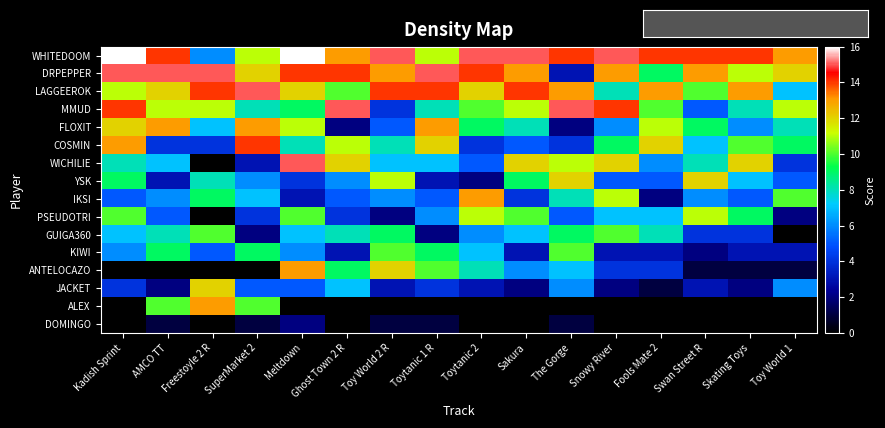

Reading left to right, extract all data points from this chart.

WHITEDOOM: Kadish Sprint=16	AMCO TT=14	Freestoyle 2 R=6	SuperMarket 2=11	Meltdown=16	Ghost Town 2 R=13	Toy World 2 R=15	Toytanic 1 R=11	Toytanic 2=15	Sakura=15	The Gorge=14	Snowy River=15	Fools Mate 2=14	Swan Street R=14	Skating Toys=14	Toy World 1=13
DRPEPPER: Kadish Sprint=15	AMCO TT=15	Freestoyle 2 R=15	SuperMarket 2=12	Meltdown=14	Ghost Town 2 R=14	Toy World 2 R=13	Toytanic 1 R=15	Toytanic 2=14	Sakura=13	The Gorge=3	Snowy River=13	Fools Mate 2=9	Swan Street R=13	Skating Toys=11	Toy World 1=12
LAGGEEROK: Kadish Sprint=11	AMCO TT=12	Freestoyle 2 R=14	SuperMarket 2=15	Meltdown=12	Ghost Town 2 R=10	Toy World 2 R=14	Toytanic 1 R=14	Toytanic 2=12	Sakura=14	The Gorge=13	Snowy River=8	Fools Mate 2=13	Swan Street R=10	Skating Toys=13	Toy World 1=7
MMUD: Kadish Sprint=14	AMCO TT=11	Freestoyle 2 R=11	SuperMarket 2=8	Meltdown=9	Ghost Town 2 R=15	Toy World 2 R=4	Toytanic 1 R=8	Toytanic 2=10	Sakura=11	The Gorge=15	Snowy River=14	Fools Mate 2=10	Swan Street R=5	Skating Toys=8	Toy World 1=11
FLOXIT: Kadish Sprint=12	AMCO TT=13	Freestoyle 2 R=7	SuperMarket 2=13	Meltdown=11	Ghost Town 2 R=2	Toy World 2 R=5	Toytanic 1 R=13	Toytanic 2=9	Sakura=8	The Gorge=2	Snowy River=6	Fools Mate 2=11	Swan Street R=9	Skating Toys=6	Toy World 1=8
COSMIN: Kadish Sprint=13	AMCO TT=4	Freestoyle 2 R=4	SuperMarket 2=14	Meltdown=8	Ghost Town 2 R=11	Toy World 2 R=8	Toytanic 1 R=12	Toytanic 2=4	Sakura=5	The Gorge=4	Snowy River=9	Fools Mate 2=12	Swan Street R=7	Skating Toys=10	Toy World 1=9
WICHILIE: Kadish Sprint=8	AMCO TT=7	Freestoyle 2 R=0	SuperMarket 2=3	Meltdown=15	Ghost Town 2 R=12	Toy World 2 R=7	Toytanic 1 R=7	Toytanic 2=5	Sakura=12	The Gorge=11	Snowy River=12	Fools Mate 2=6	Swan Street R=8	Skating Toys=12	Toy World 1=4
YSK: Kadish Sprint=9	AMCO TT=3	Freestoyle 2 R=8	SuperMarket 2=6	Meltdown=4	Ghost Town 2 R=6	Toy World 2 R=11	Toytanic 1 R=3	Toytanic 2=2	Sakura=9	The Gorge=12	Snowy River=5	Fools Mate 2=5	Swan Street R=12	Skating Toys=7	Toy World 1=5
IKSI: Kadish Sprint=5	AMCO TT=6	Freestoyle 2 R=9	SuperMarket 2=7	Meltdown=3	Ghost Town 2 R=5	Toy World 2 R=6	Toytanic 1 R=5	Toytanic 2=13	Sakura=4	The Gorge=8	Snowy River=11	Fools Mate 2=2	Swan Street R=6	Skating Toys=5	Toy World 1=10
PSEUDOTRI: Kadish Sprint=10	AMCO TT=5	Freestoyle 2 R=0	SuperMarket 2=4	Meltdown=10	Ghost Town 2 R=4	Toy World 2 R=2	Toytanic 1 R=6	Toytanic 2=11	Sakura=10	The Gorge=5	Snowy River=7	Fools Mate 2=7	Swan Street R=11	Skating Toys=9	Toy World 1=2
GUIGA360: Kadish Sprint=7	AMCO TT=8	Freestoyle 2 R=10	SuperMarket 2=2	Meltdown=7	Ghost Town 2 R=8	Toy World 2 R=9	Toytanic 1 R=2	Toytanic 2=6	Sakura=7	The Gorge=9	Snowy River=10	Fools Mate 2=8	Swan Street R=4	Skating Toys=4	Toy World 1=0
KIWI: Kadish Sprint=6	AMCO TT=9	Freestoyle 2 R=5	SuperMarket 2=9	Meltdown=6	Ghost Town 2 R=3	Toy World 2 R=10	Toytanic 1 R=9	Toytanic 2=7	Sakura=3	The Gorge=10	Snowy River=3	Fools Mate 2=3	Swan Street R=2	Skating Toys=3	Toy World 1=3
ANTELOCAZO: Kadish Sprint=0	AMCO TT=0	Freestoyle 2 R=0	SuperMarket 2=0	Meltdown=13	Ghost Town 2 R=9	Toy World 2 R=12	Toytanic 1 R=10	Toytanic 2=8	Sakura=6	The Gorge=7	Snowy River=4	Fools Mate 2=4	Swan Street R=1	Skating Toys=1	Toy World 1=1
JACKET: Kadish Sprint=4	AMCO TT=2	Freestoyle 2 R=12	SuperMarket 2=5	Meltdown=5	Ghost Town 2 R=7	Toy World 2 R=3	Toytanic 1 R=4	Toytanic 2=3	Sakura=2	The Gorge=6	Snowy River=2	Fools Mate 2=1	Swan Street R=3	Skating Toys=2	Toy World 1=6
ALEX: Kadish Sprint=0	AMCO TT=10	Freestoyle 2 R=13	SuperMarket 2=10	Meltdown=0	Ghost Town 2 R=0	Toy World 2 R=0	Toytanic 1 R=0	Toytanic 2=0	Sakura=0	The Gorge=0	Snowy River=0	Fools Mate 2=0	Swan Street R=0	Skating Toys=0	Toy World 1=0
DOMINGO: Kadish Sprint=0	AMCO TT=1	Freestoyle 2 R=0	SuperMarket 2=1	Meltdown=2	Ghost Town 2 R=0	Toy World 2 R=1	Toytanic 1 R=1	Toytanic 2=0	Sakura=0	The Gorge=1	Snowy River=0	Fools Mate 2=0	Swan Street R=0	Skating Toys=0	Toy World 1=0